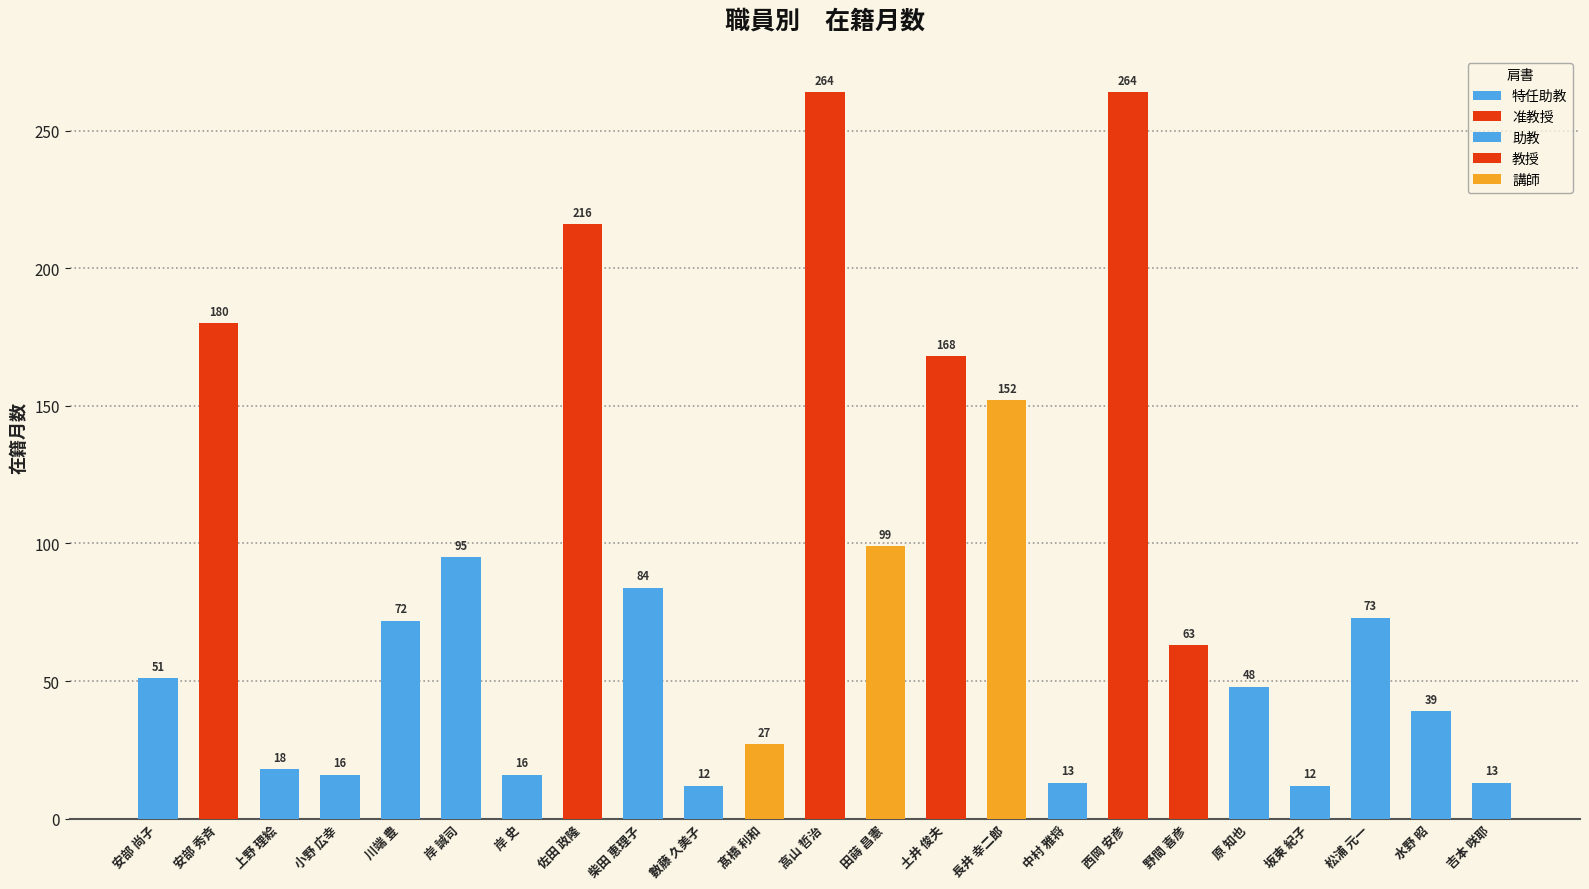

What is the lowest value of the 在籍月数 series?

12